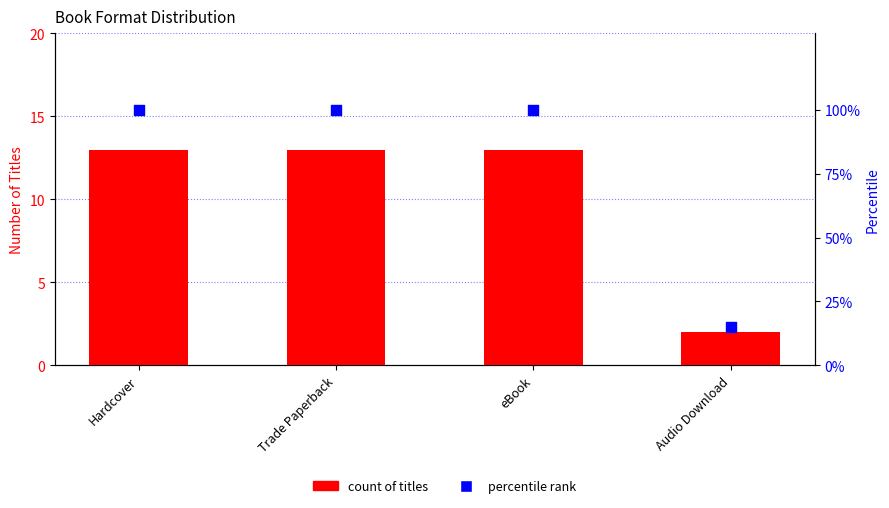

Which series reaches the minimum Y coordinate?

count